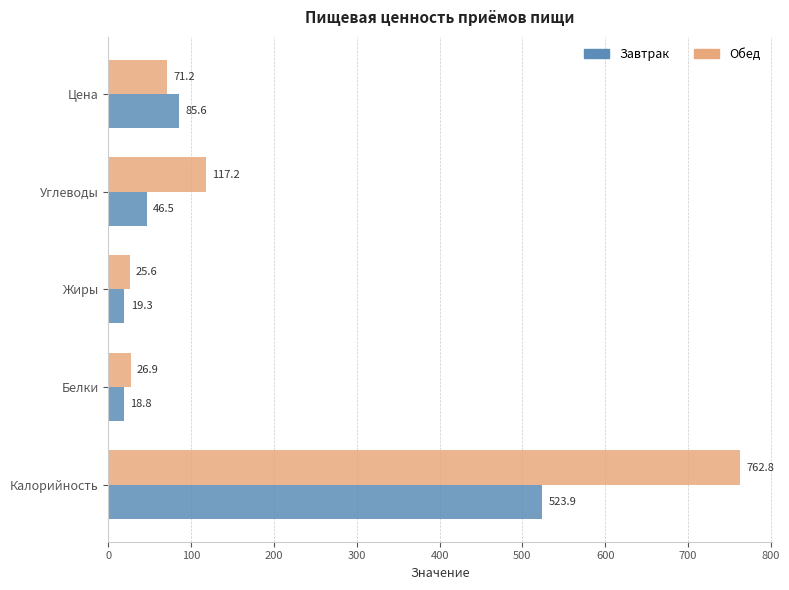

What is the difference between the second highest and second lowest values in the Обед series?

90.4